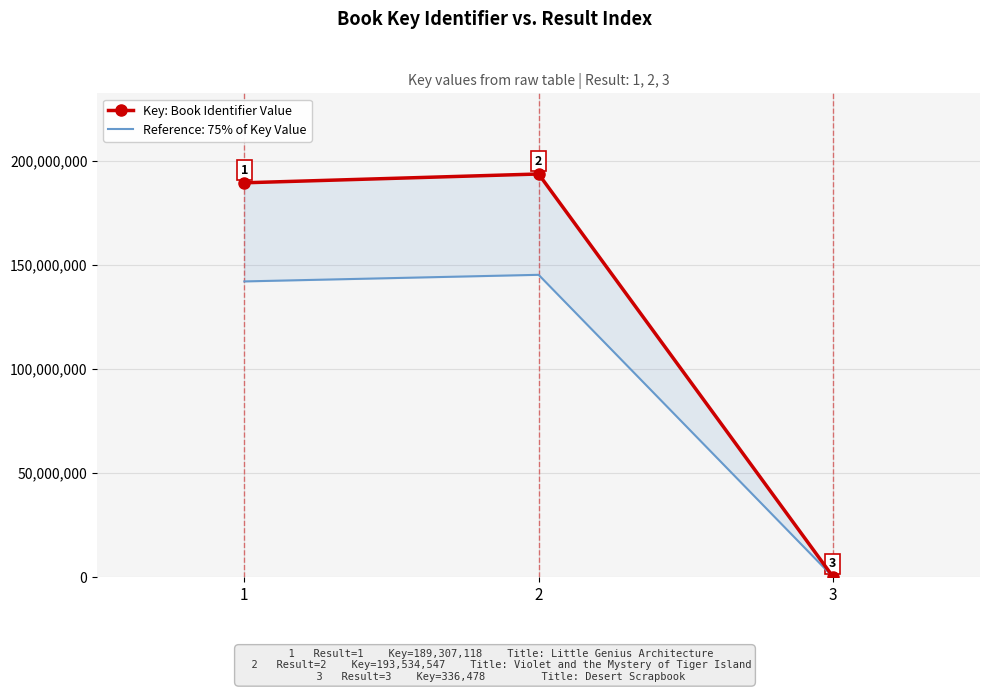

What is the change in value from 1 to 2?

+4227429